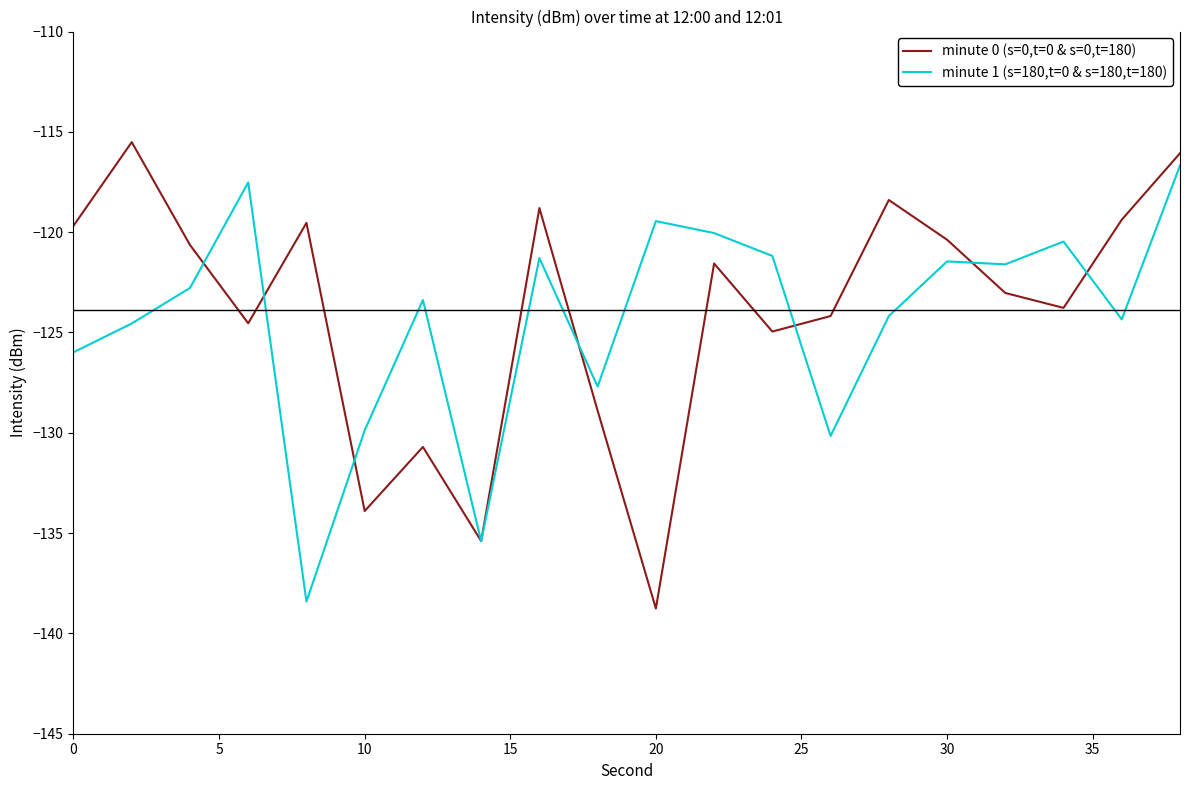

What is the highest value of the minute 0 (s=0,t=0 & s=0,t=180) series?

-115.5